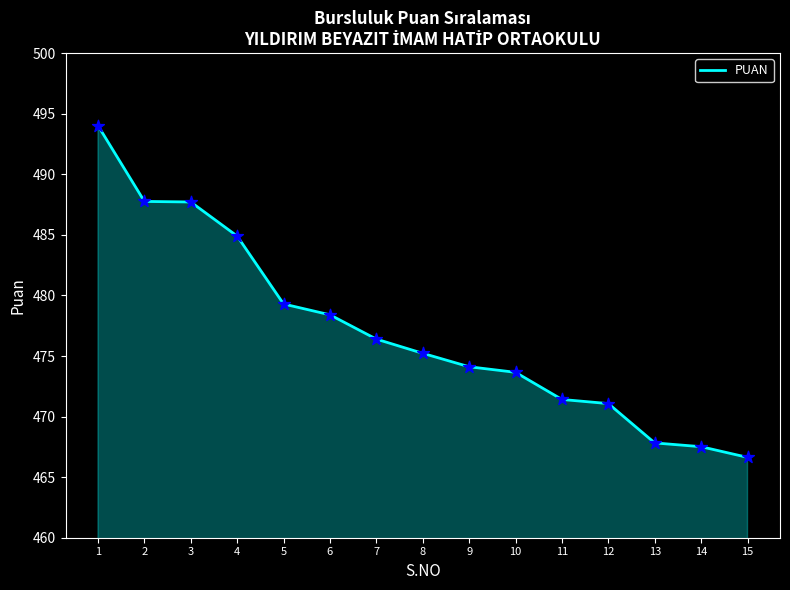

Which has a higher value, 8 or 2?

2